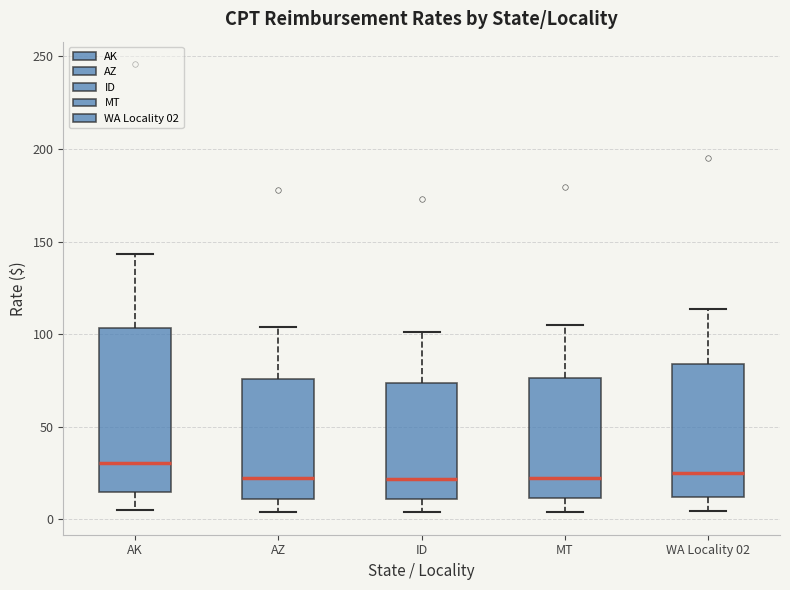

Which box's median line is the highest?

AK